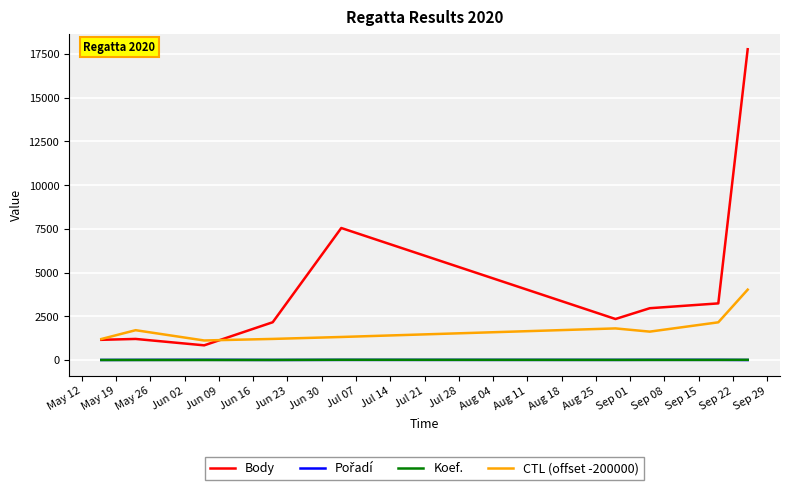

What is the greatest value displayed?

17775